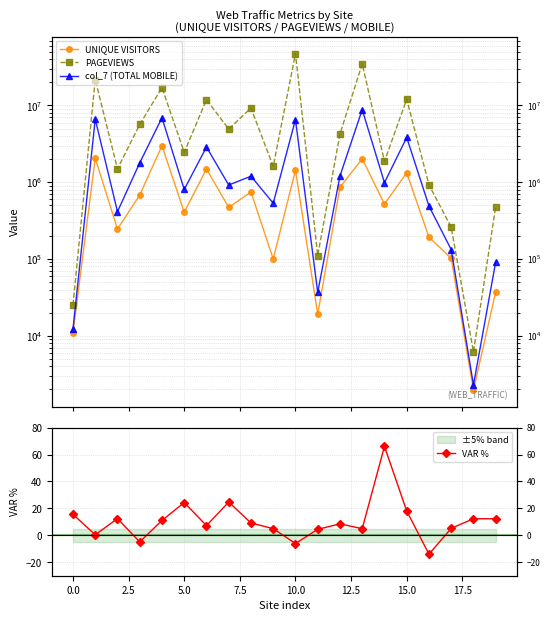

How many data points in PAGEVIEWS are less than 4244782?

10